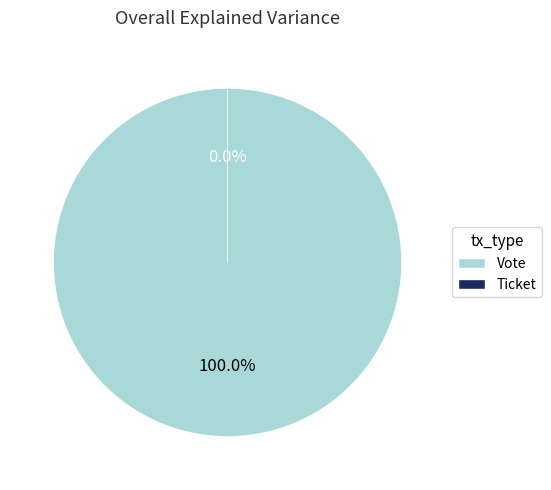

Rank the categories by value from lowest to highest.

Ticket, Vote